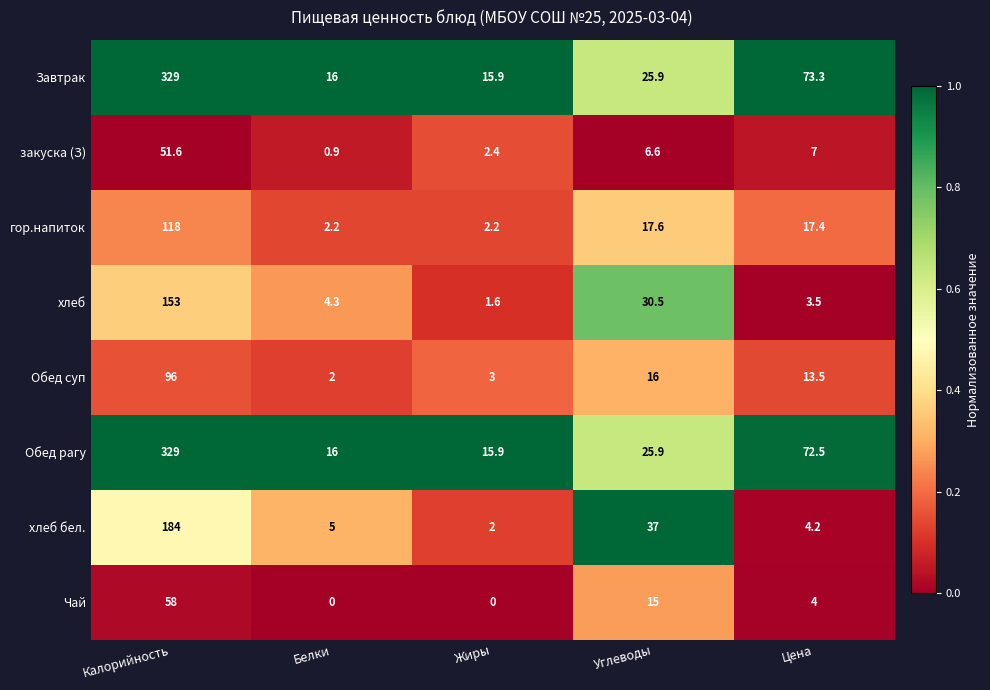

What is the average value of the гор.напиток series?

31.5